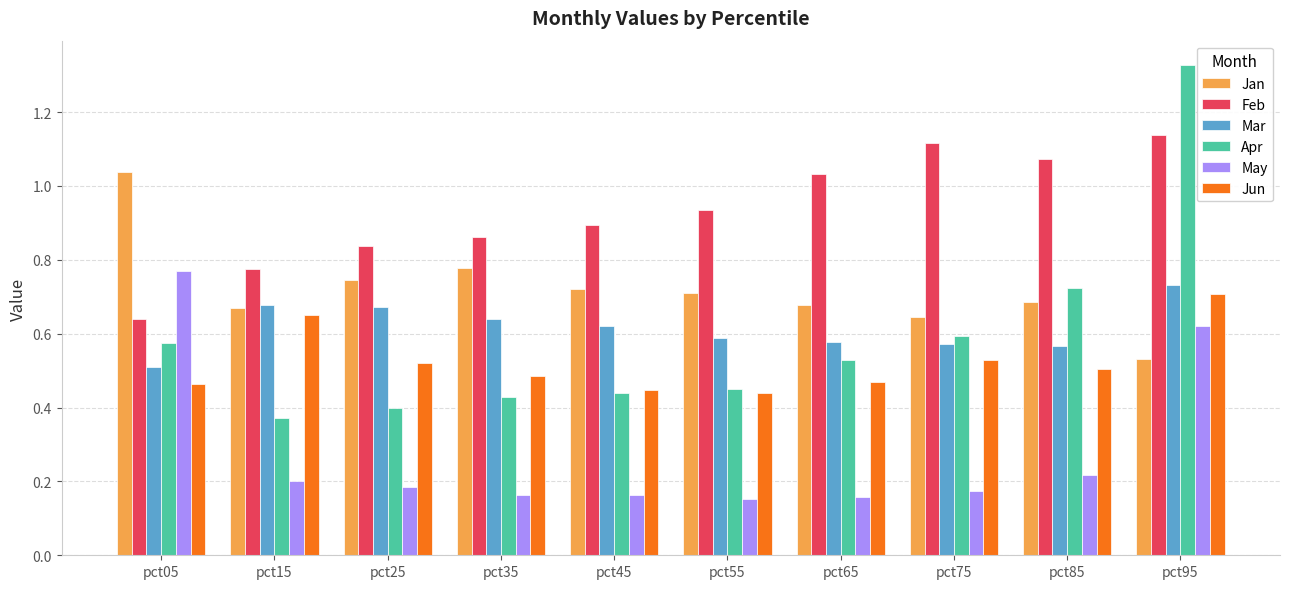

What is the difference between the second highest and second lowest values in the Feb series?

0.3